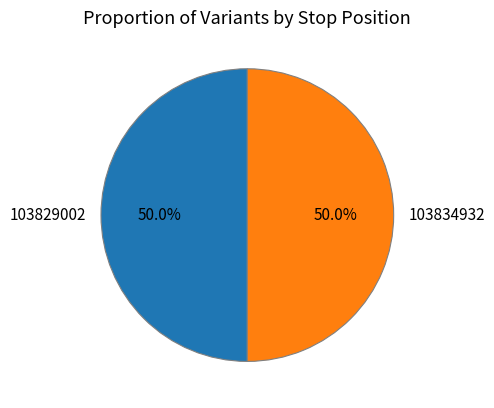

To the nearest percent, what is the average slice percentage?

50%